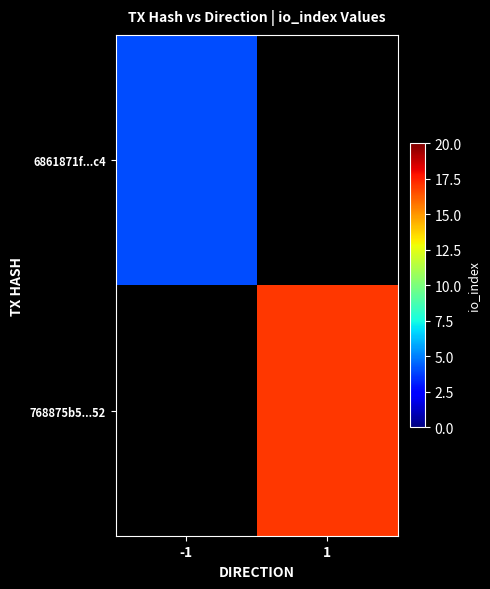

How many values in 6861871f...c4 are above zero?

1